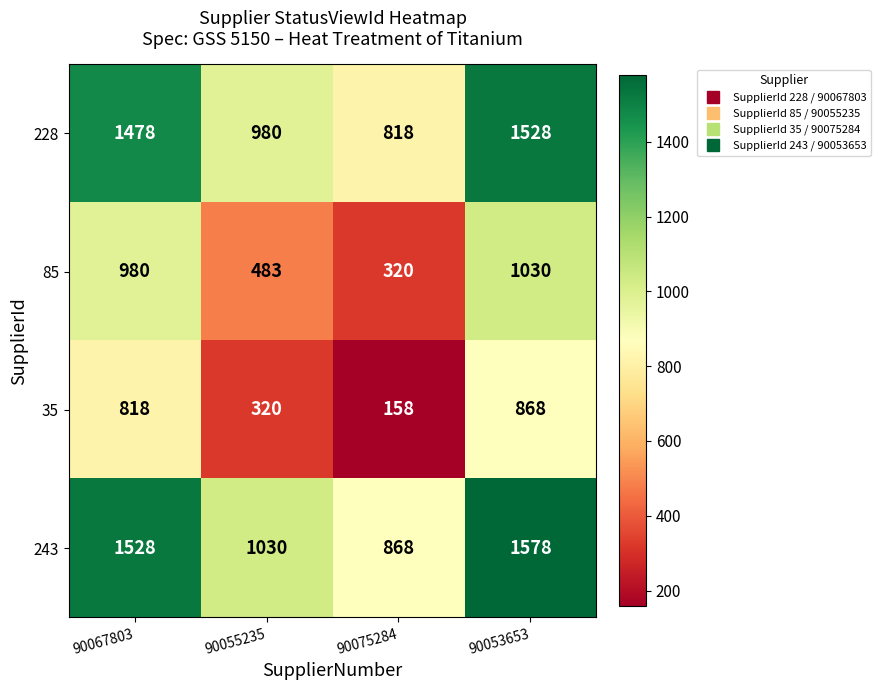

What is the minimum value shown in the chart?

158